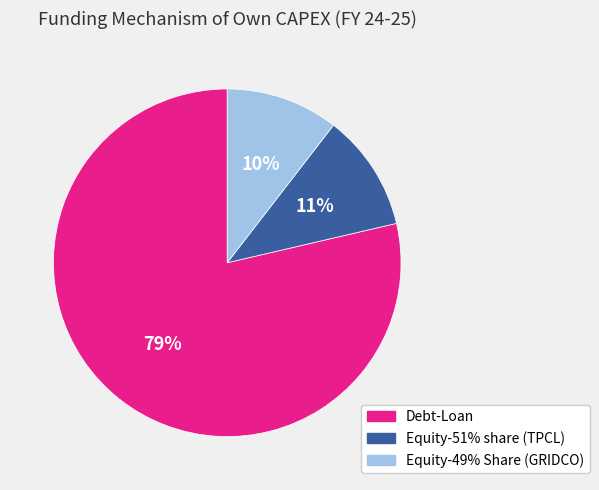

What is the largest slice in the pie chart?

Debt-Loan